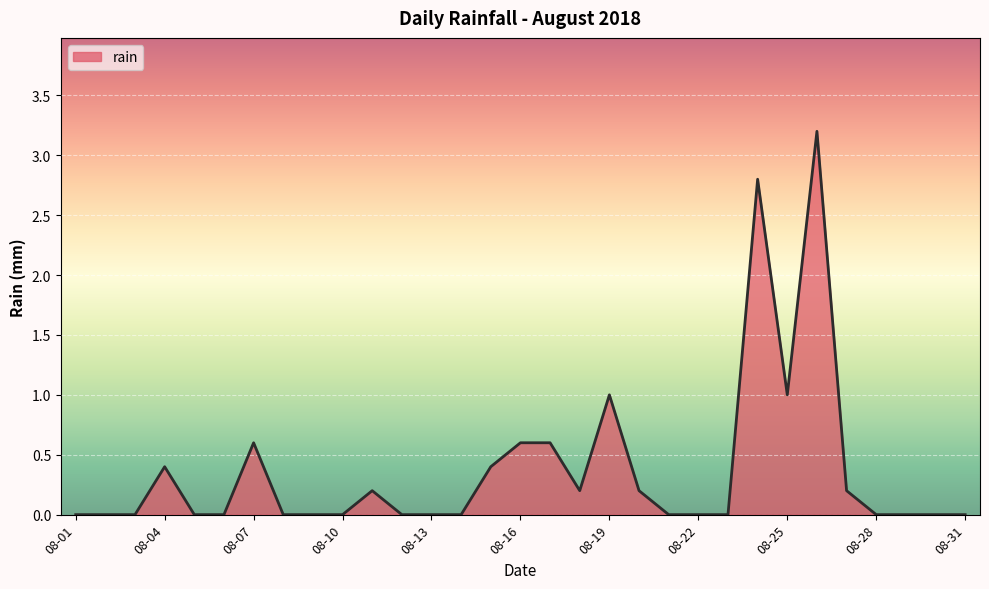

What is the maximum value shown in the chart?

3.2